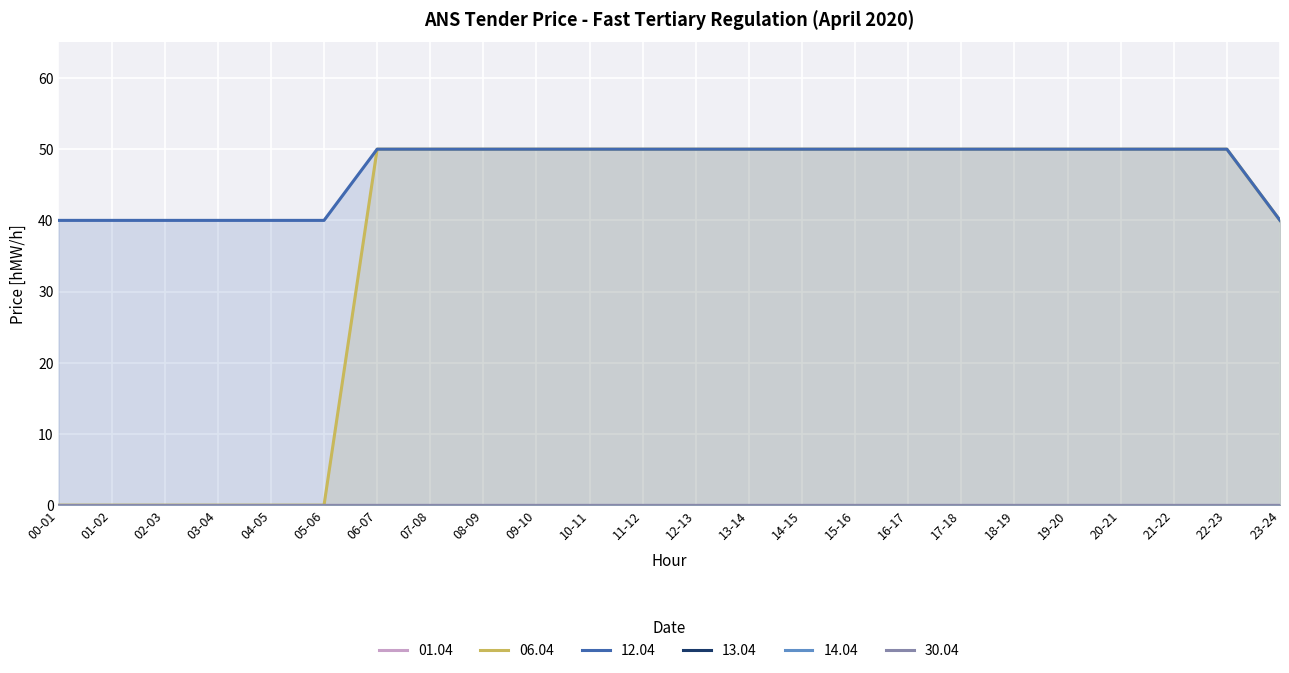

How many distinct data groups are displayed?

6